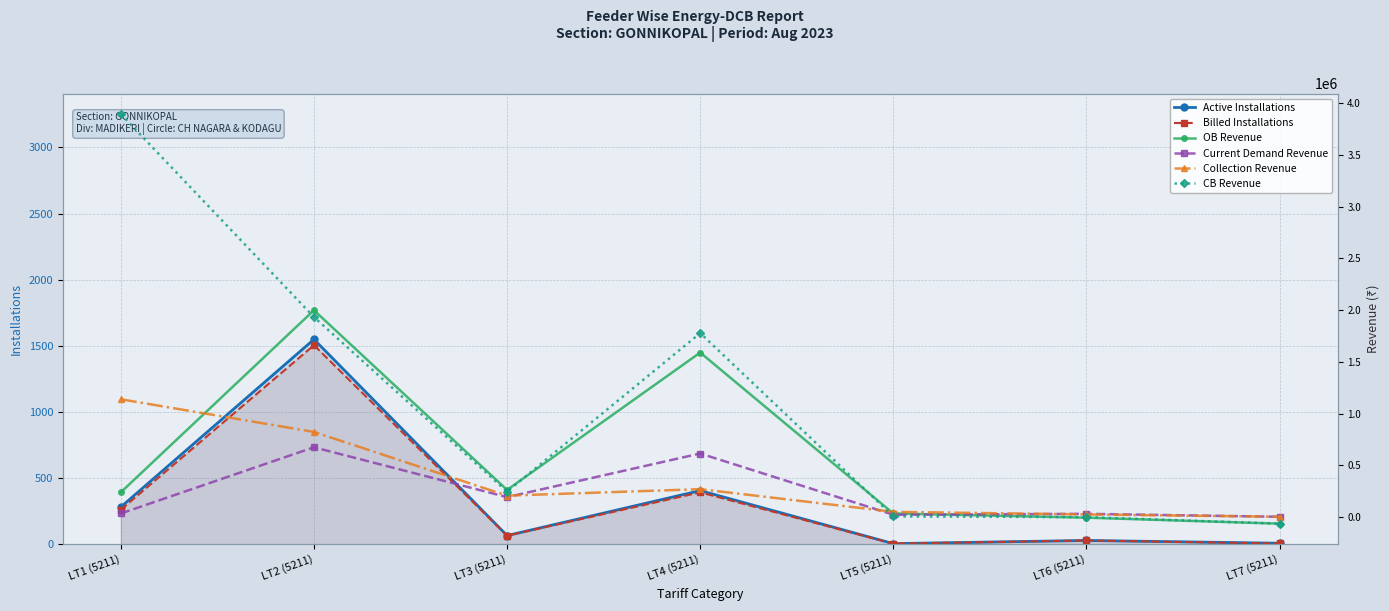

True or false: OB Revenue has a value of -62915.6 at LT7 (5211).

True